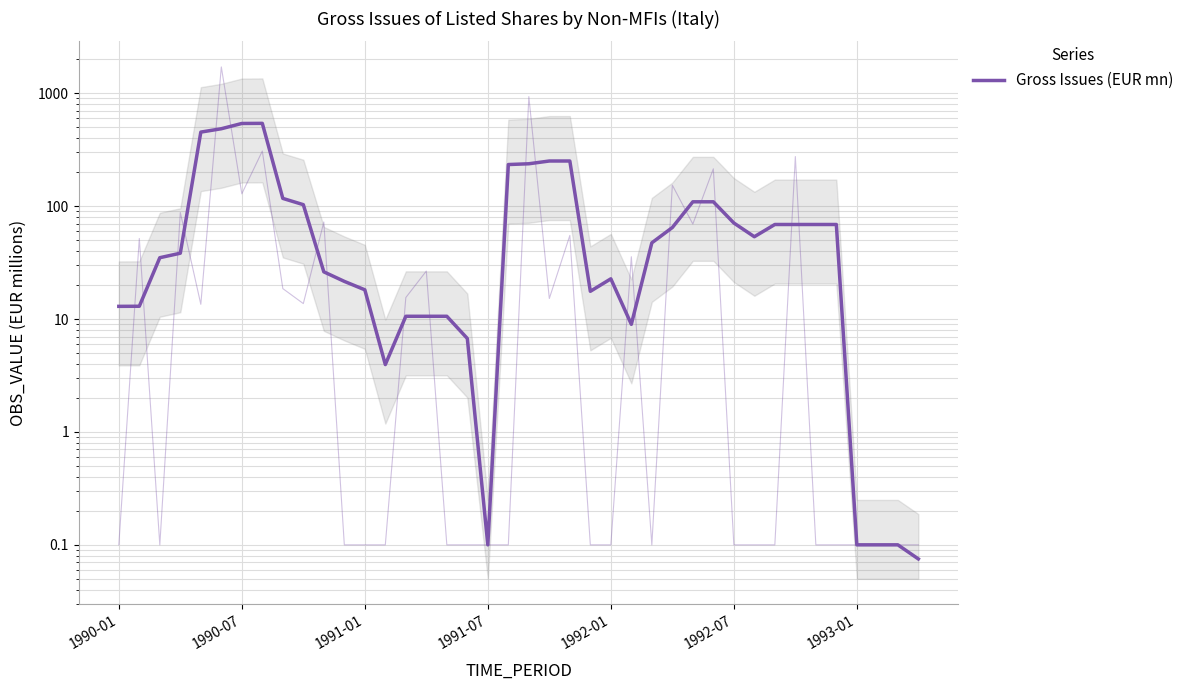

What is the greatest value displayed?

540.8